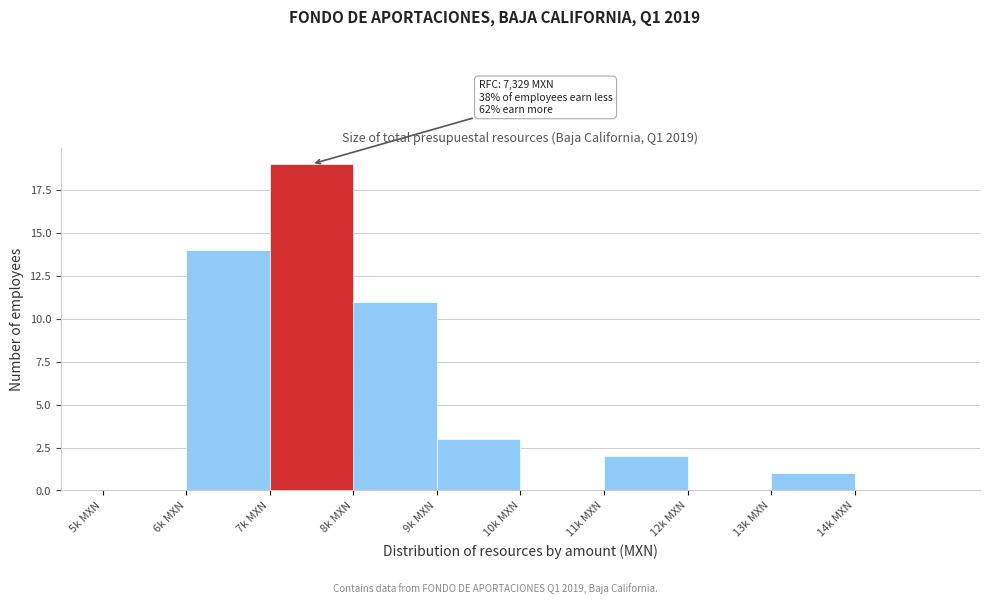

Reading left to right, what are all the values shown in this chart?

5k MXN=0	6k MXN=14	7k MXN=19	8k MXN=11	9k MXN=3	10k MXN=0	11k MXN=2	12k MXN=0	13k MXN=1	14k MXN=0